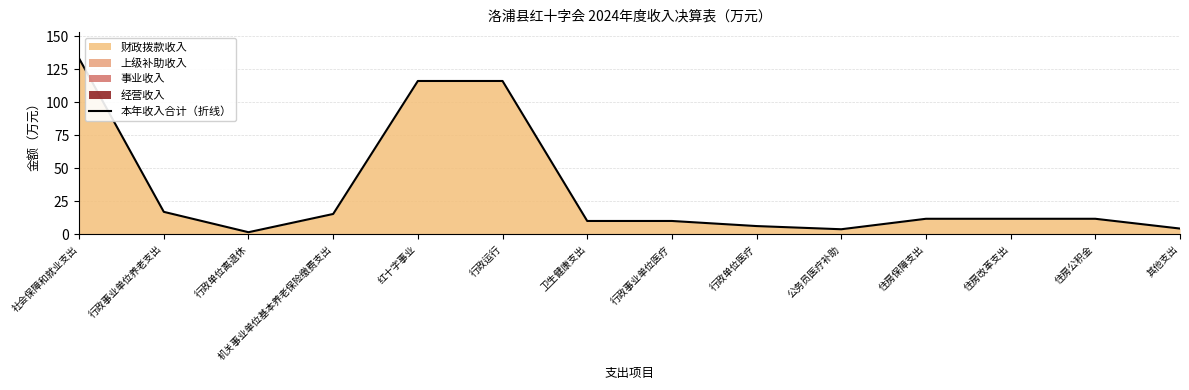

Which category has the highest value across all series?

社会保障和就业支出